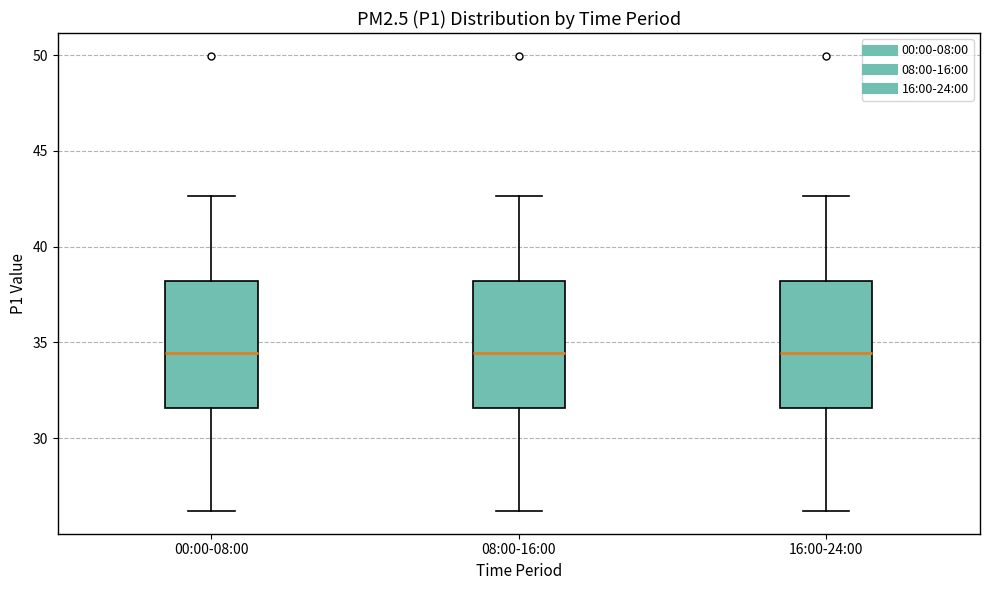

Reading left to right, read every box against the y-axis: the position of its median line, the range the box covers, and the ends of its whiskers. The values are not printed on the chart, so give them approximately, as read against the axis.

00:00-08:00: median 34.5, box 31.5 to 38.0, whiskers 26.0 to 42.5
08:00-16:00: median 34.5, box 31.5 to 38.0, whiskers 26.0 to 42.5
16:00-24:00: median 34.5, box 31.5 to 38.0, whiskers 26.0 to 42.5